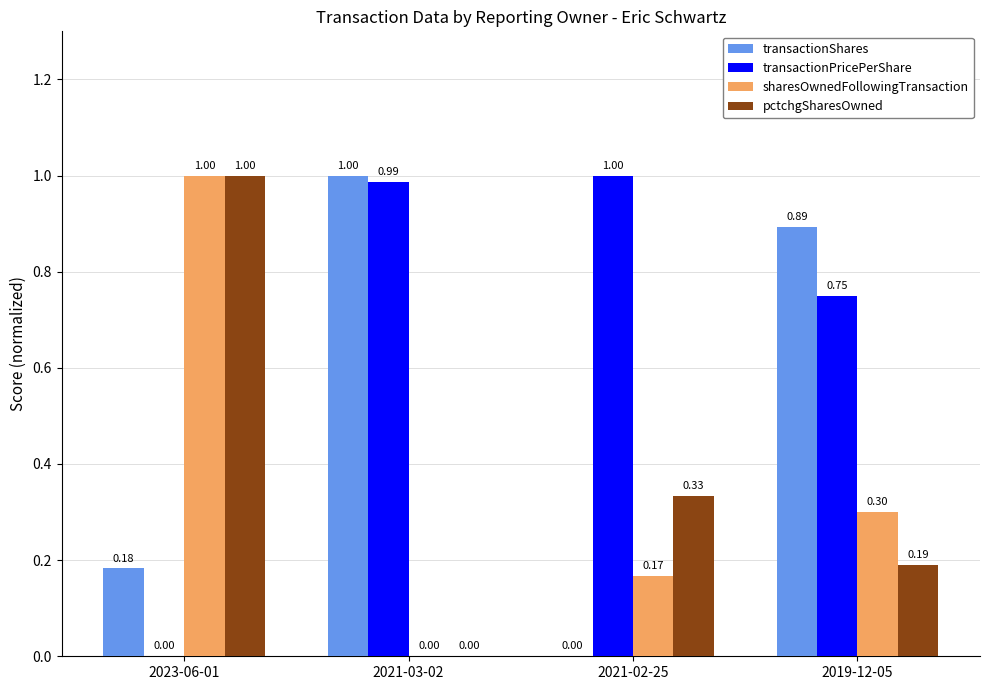

How many positive values does the transactionPricePerShare series have?

3